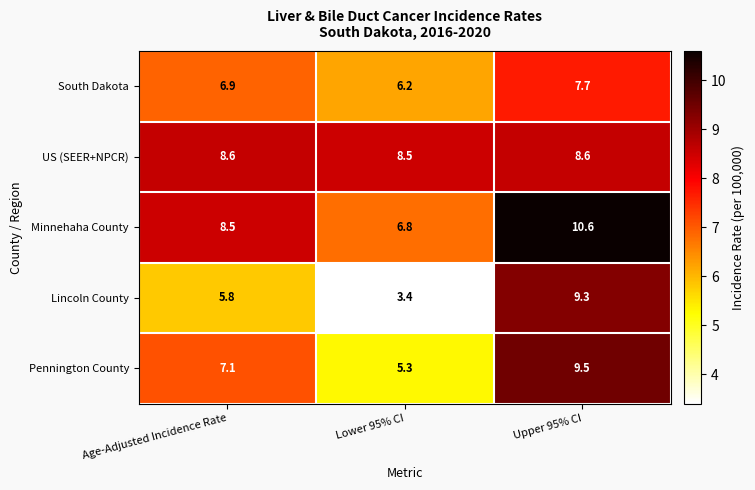

What is the total value across all series at Lower 95% CI?

30.2